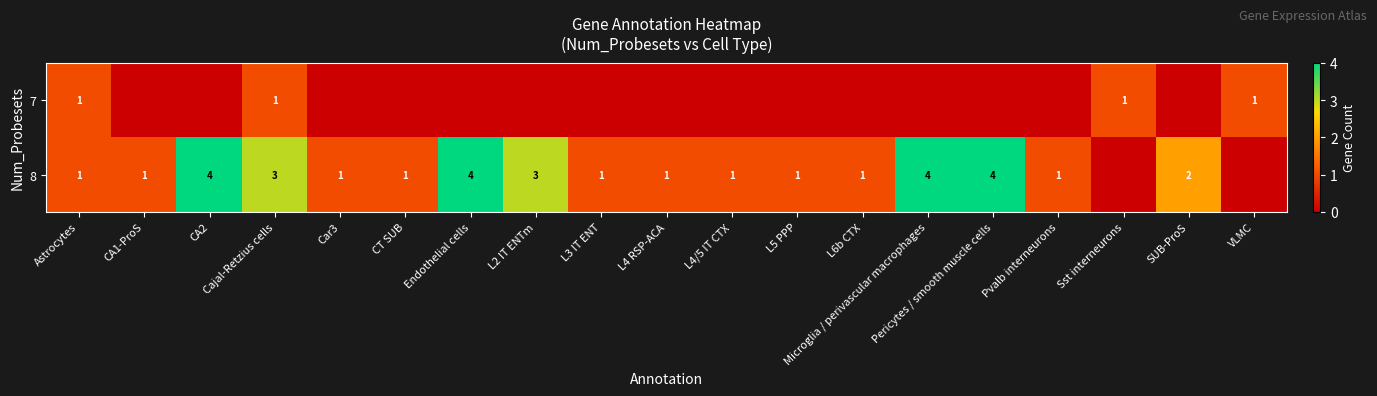

The value of 8 at L3 IT ENT is 1. True or false?

True